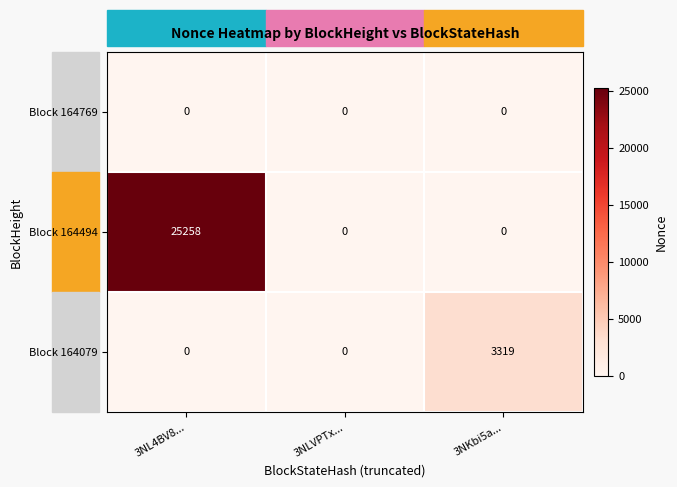

Is the value of Block 164769 at 3NLVPTx... greater than the value of Block 164494 at 3NL4BV8...?

No